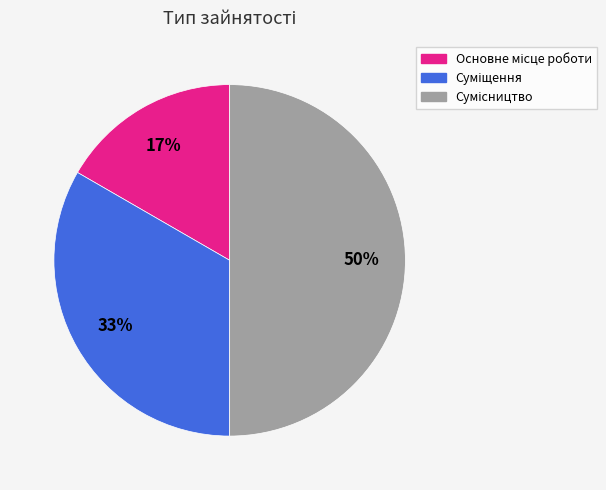

To the nearest percent, what is the average slice percentage?

33%